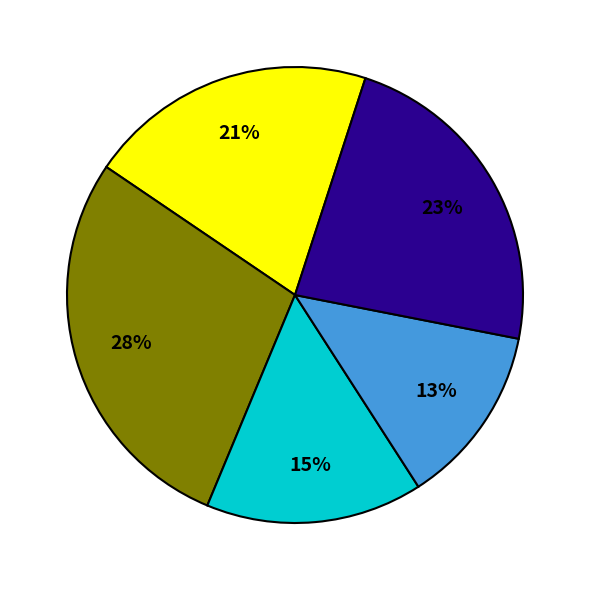

Is there a majority slice in this chart?

No